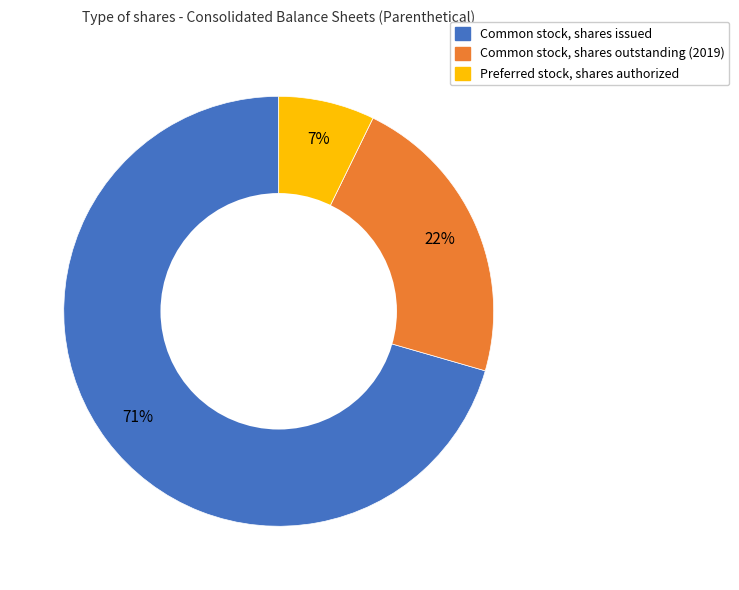

Which has a higher value, Preferred stock, shares authorized or Common stock, shares outstanding (2019)?

Common stock, shares outstanding (2019)